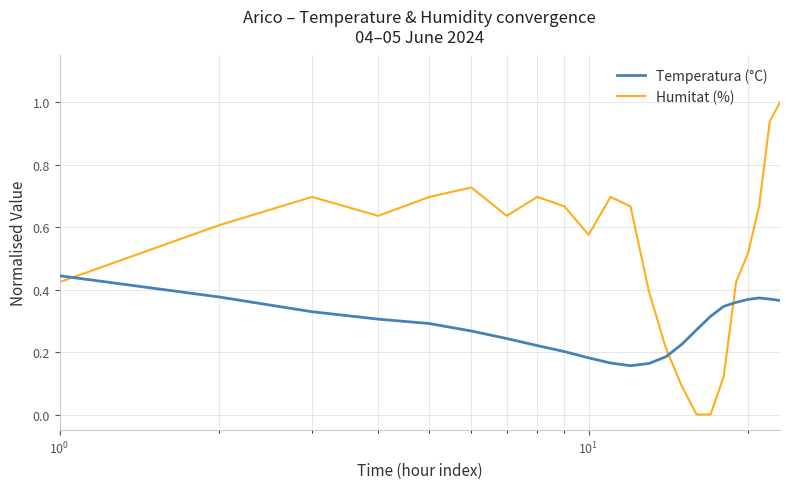

After their last crossing, which series has the higher values: Humitat (%) or Temperatura (°C)?

Humitat (%)